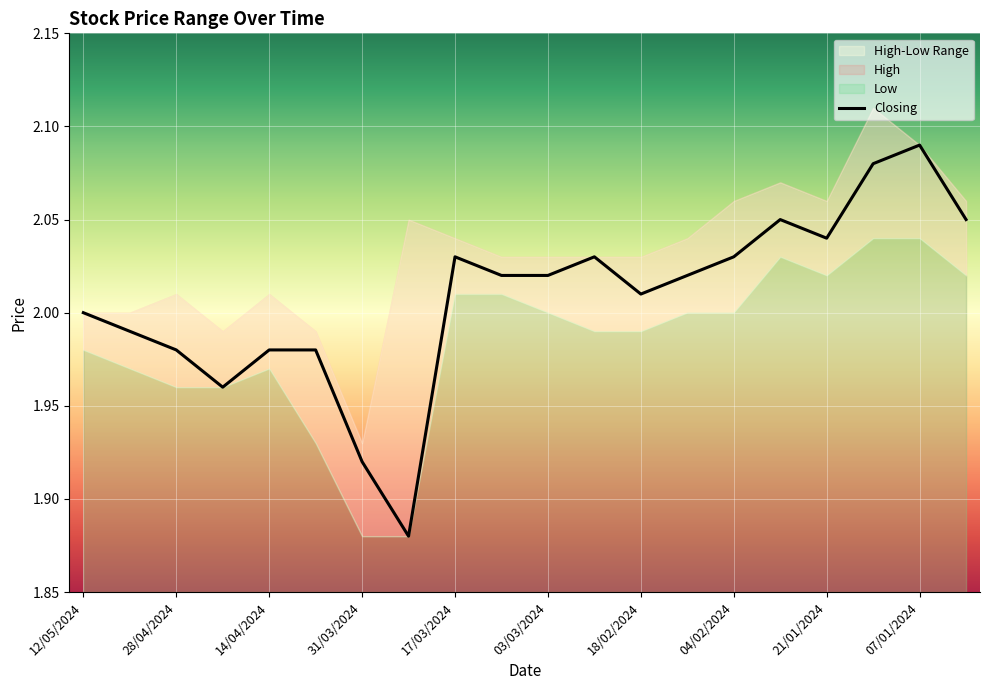

True or false: Closing has a value of 0.9 at 03/03/2024.

False